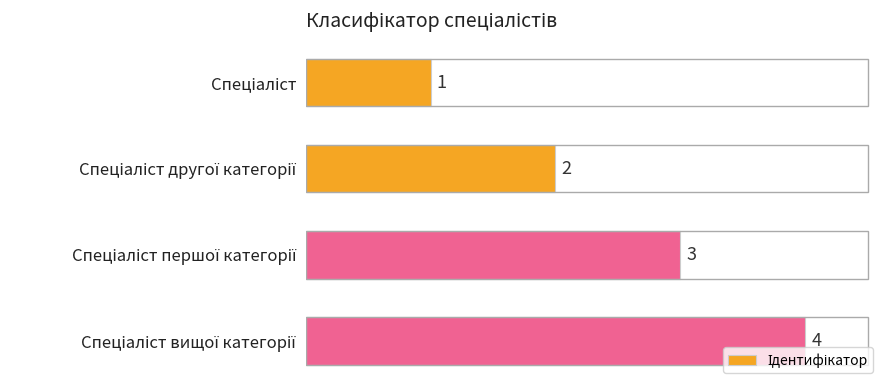

What is the value of the 3rd bar from the top?

3